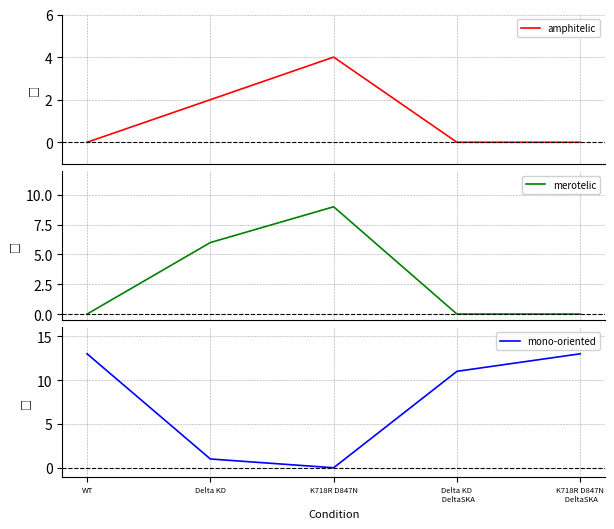

How many times do amphitelic and mono-oriented cross each other?

2